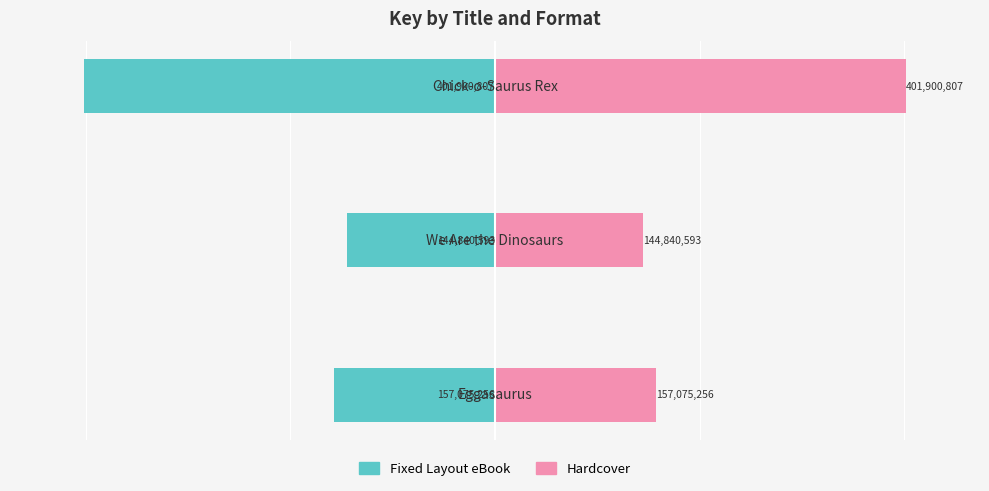

What is the greatest value displayed?

401900807